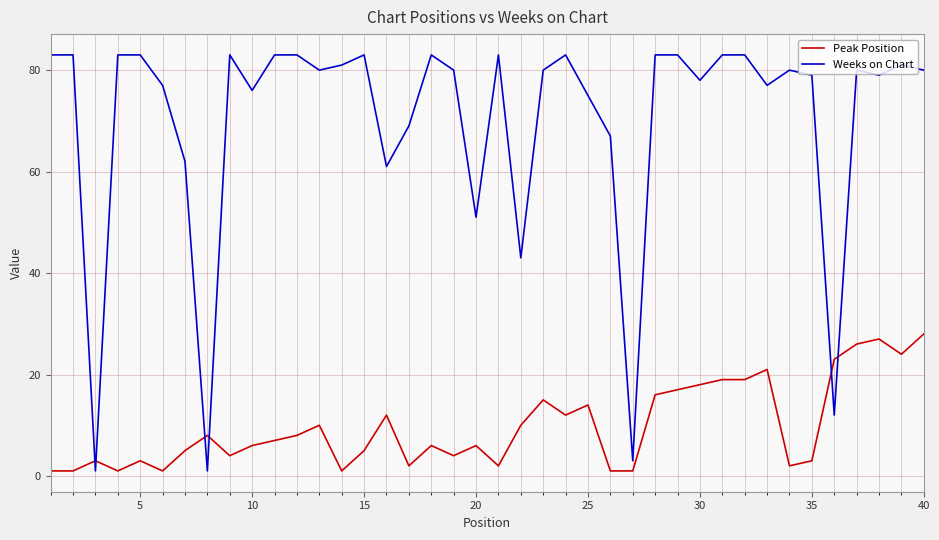

Which series ends up on top after the final intersection of Weeks on Chart and Peak Position?

Weeks on Chart